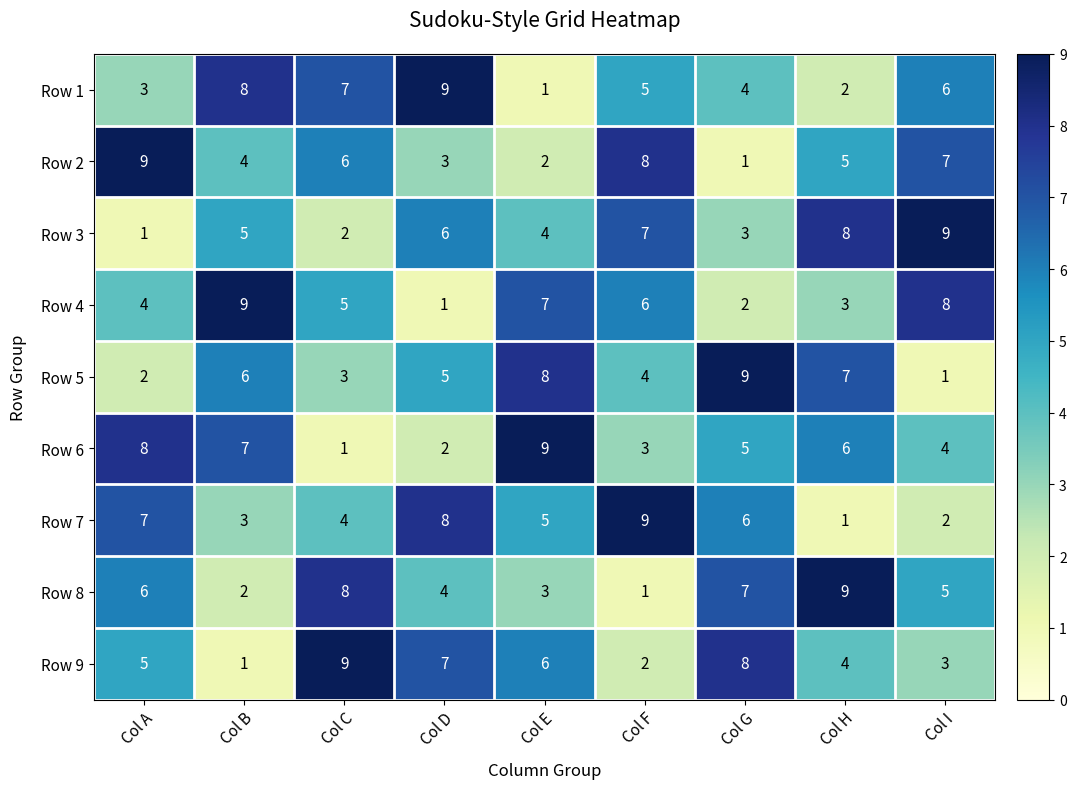

Which category has the lowest value in the Row 6 series?

Col C